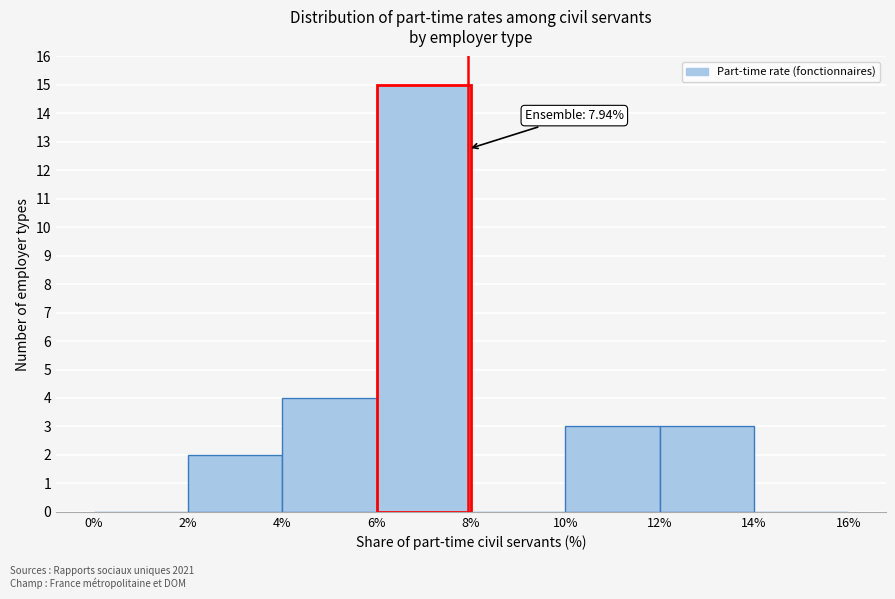

Over which range of the x-axis is the bar tallest?

6% to 8%